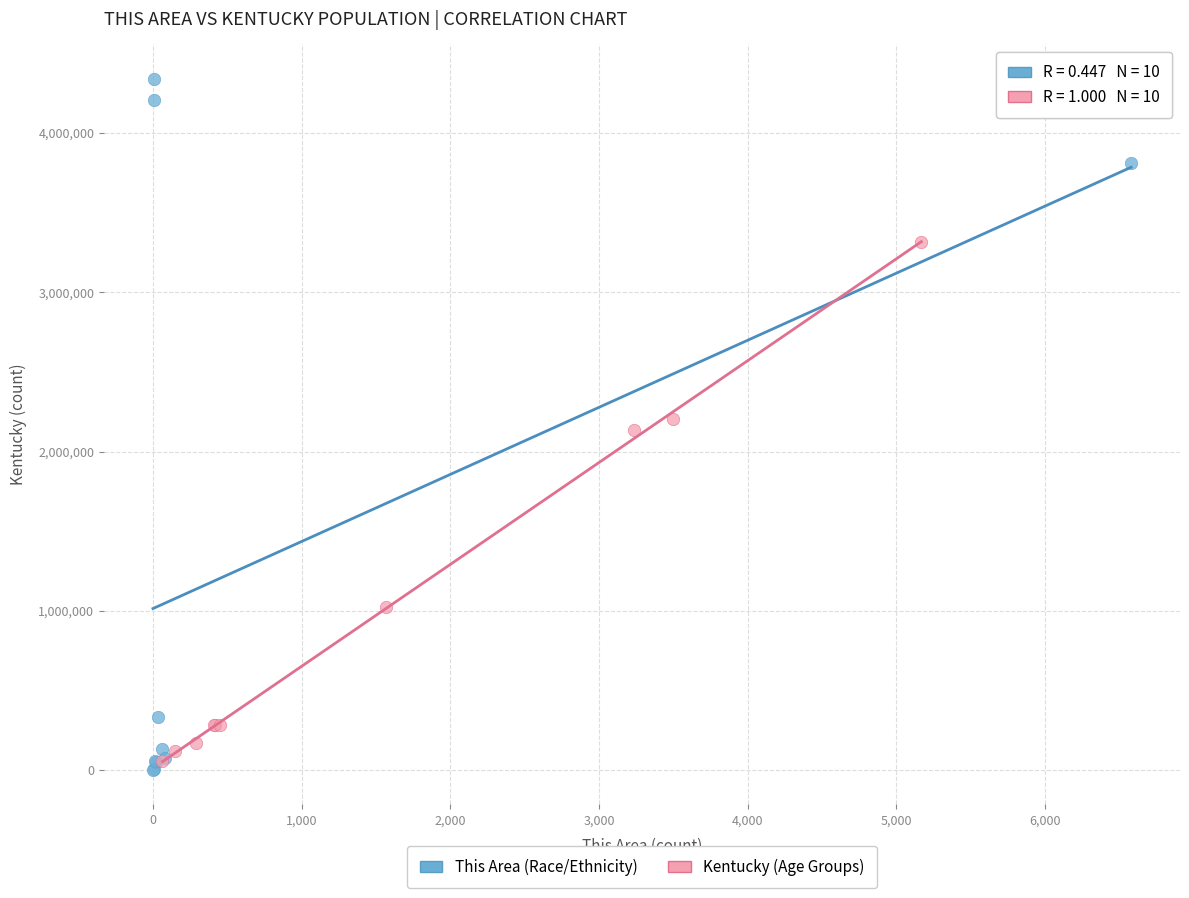

Which series contains the highest Y value?

This Area (Race/Ethnicity)